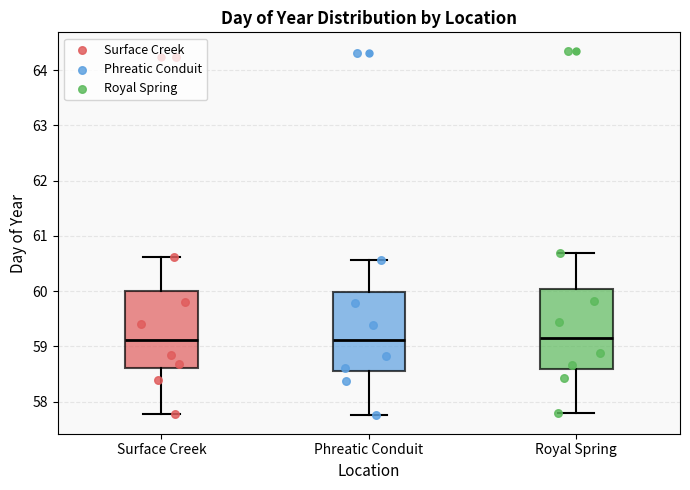

Reading left to right, transcribe this box plot: for each box, give where its median line is, the range the box spans, and where its two whiskers end, as read against the y-axis. The values are not printed on the chart, so give them approximately, as read against the axis.

Surface Creek: median 59.1, box 58.6 to 60.0, whiskers 57.8 to 60.6
Phreatic Conduit: median 59.1, box 58.5 to 60.0, whiskers 57.8 to 60.6
Royal Spring: median 59.2, box 58.6 to 60.0, whiskers 57.8 to 60.7